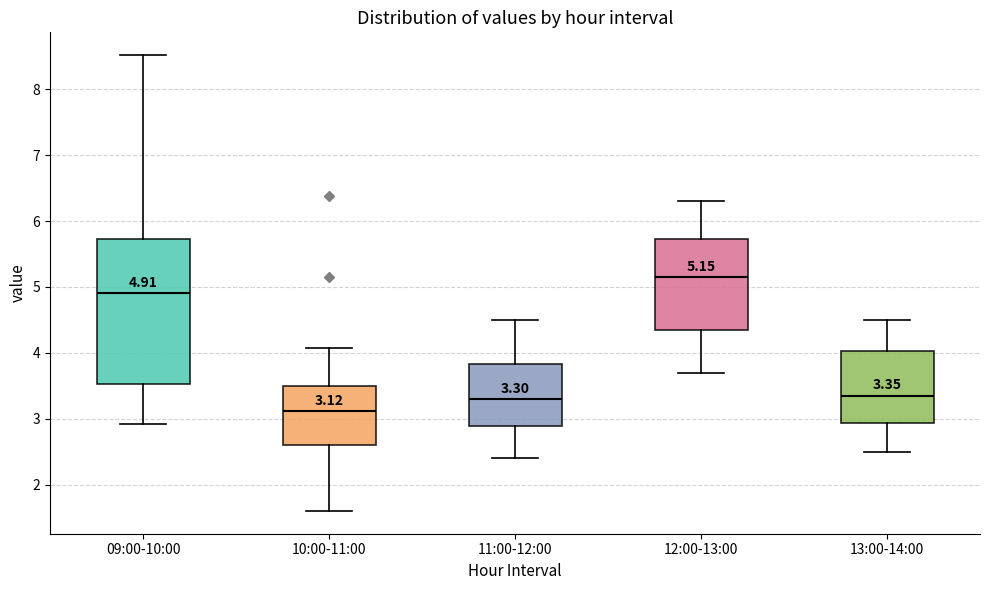

Comparing the boxes themselves (not the whiskers), which one is the tallest?

09:00-10:00